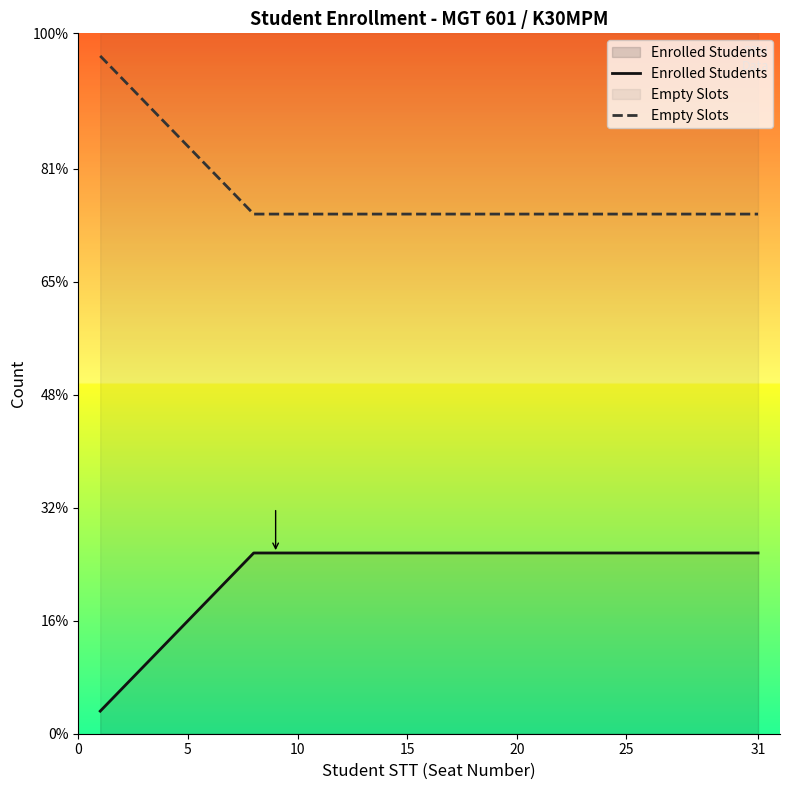

How many data points in Empty Slots are above 23?

7